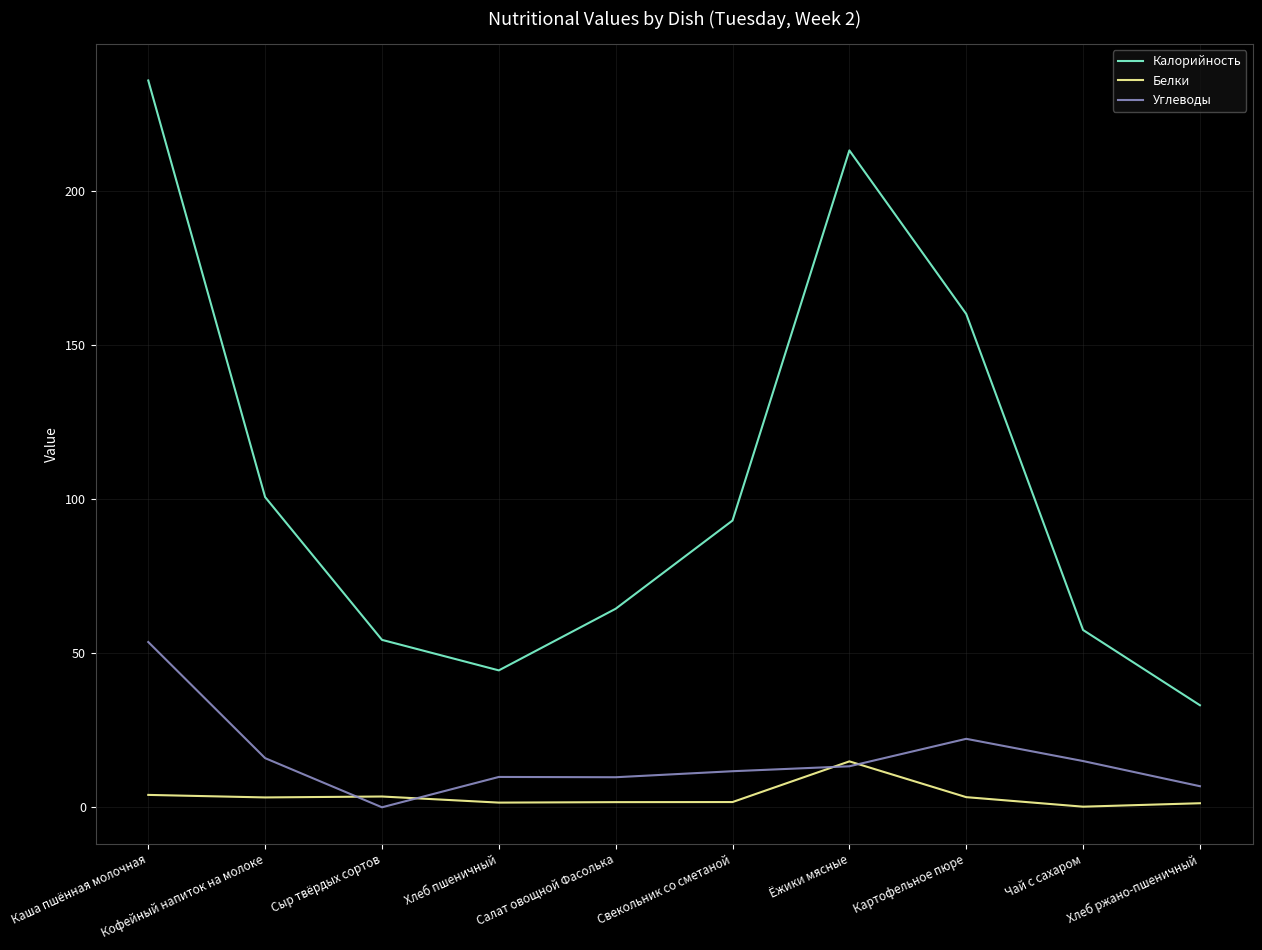

At which label is Калорийность closest to 134?

Картофельное пюре